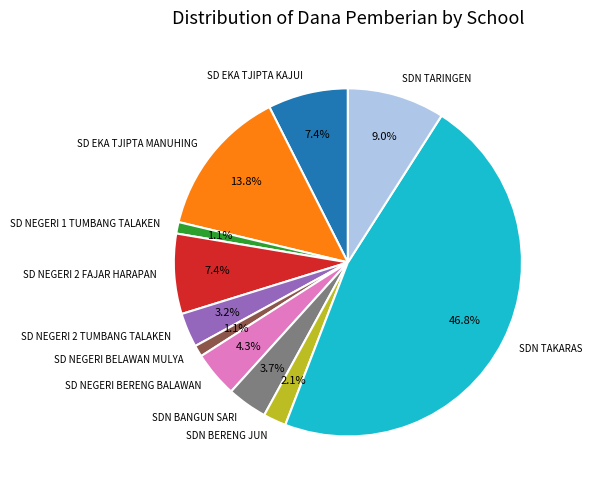

Is there any slice that represents more than half of the pie?

No